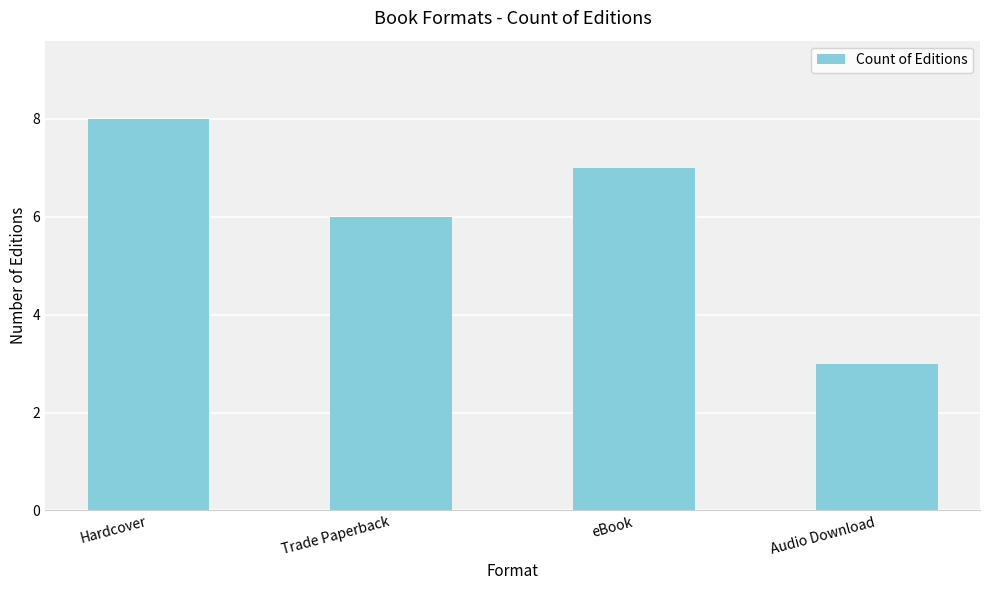

What is the ratio of the value at Hardcover to the value at Trade Paperback?

1.3